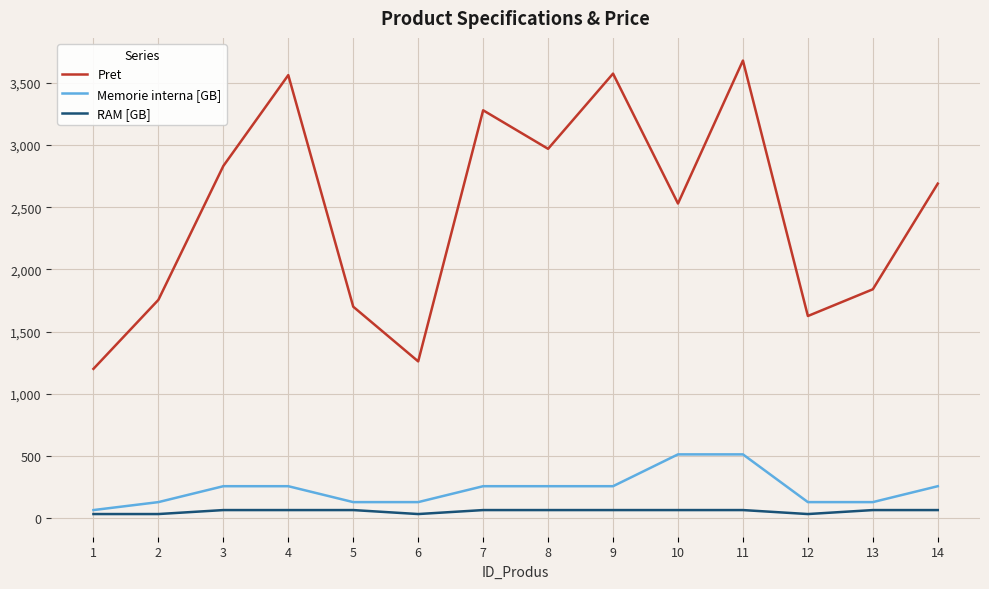

List the series in order of their peak value, lowest first.

RAM [GB], Memorie interna [GB], Pret